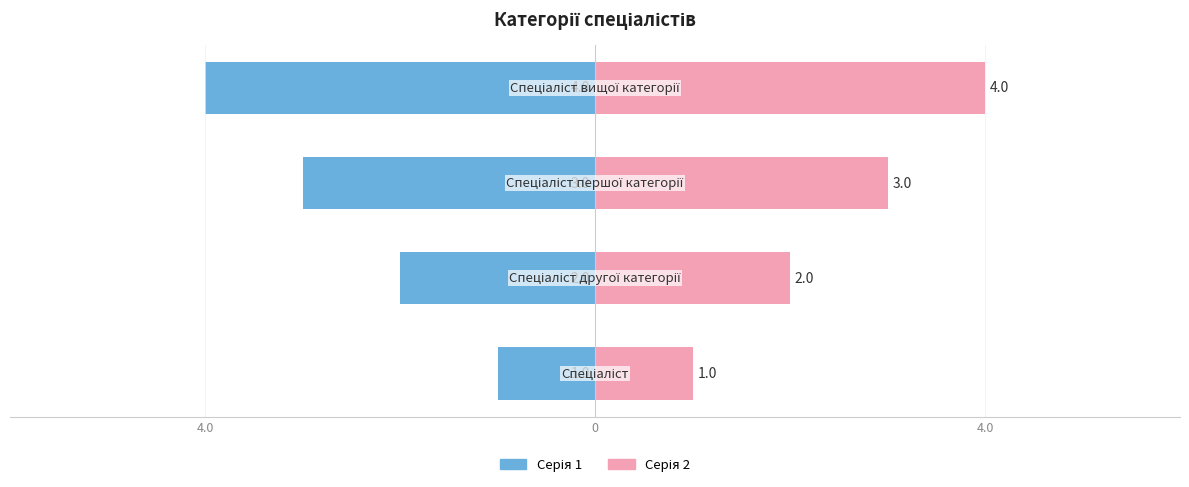

The Серія 2 series shows 4 at 3. True or false?

True